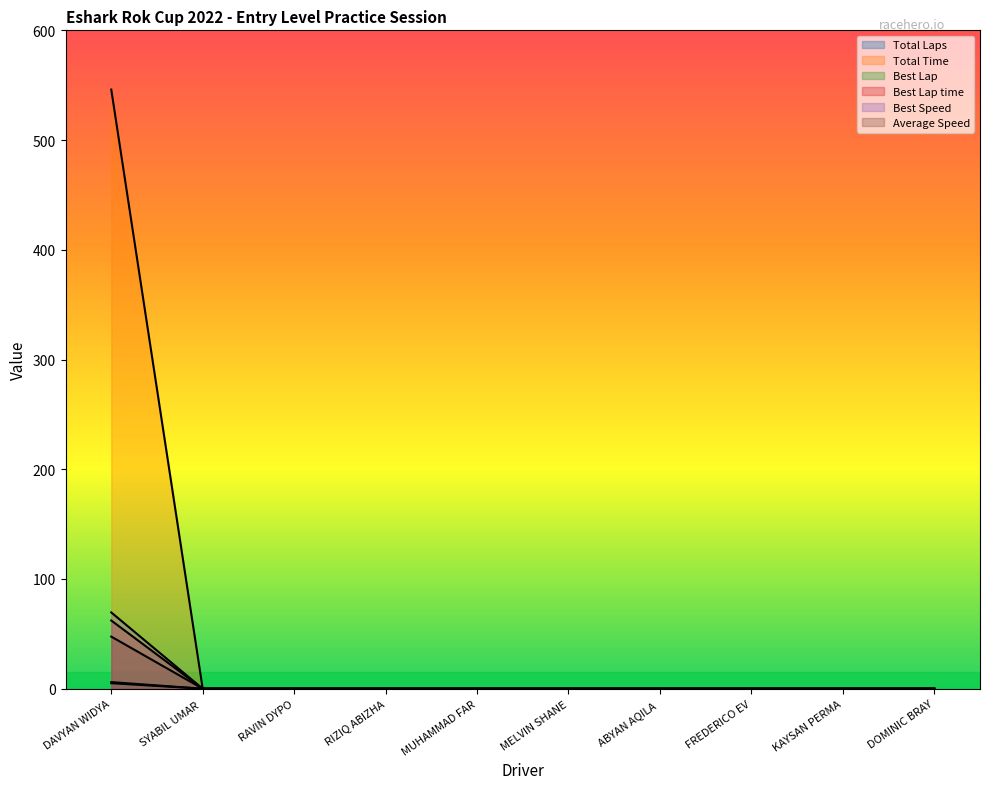

How many lines are shown in the chart?

6